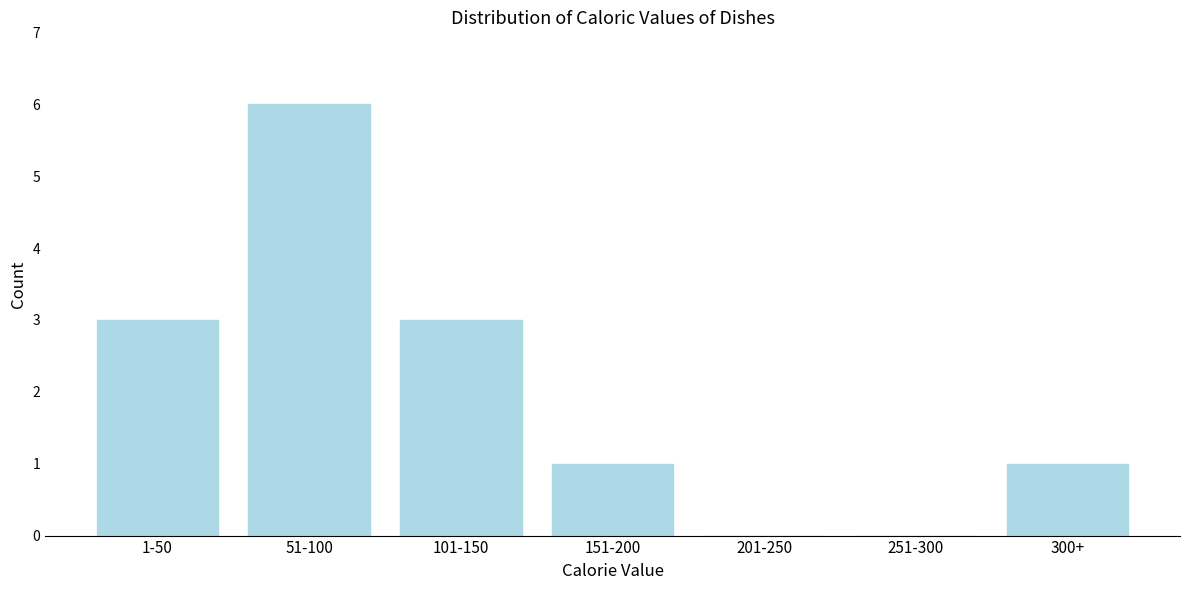

Reading left to right, transcribe all the data shown in this chart.

1-50=3	51-100=6	101-150=3	151-200=1	201-250=0	251-300=0	300+=1